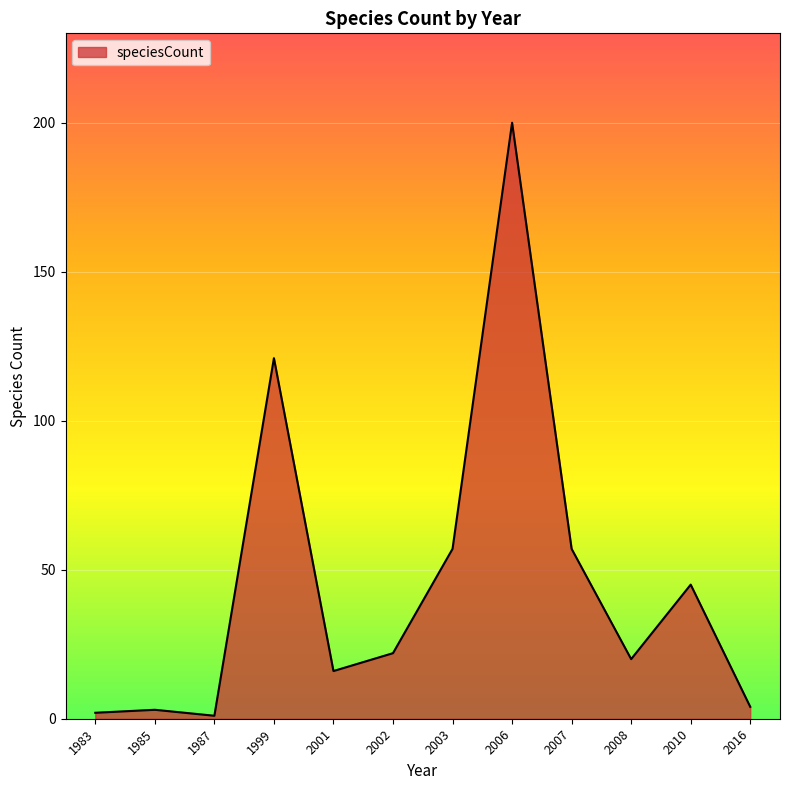

What is the difference between the maximum and second lowest values?

198